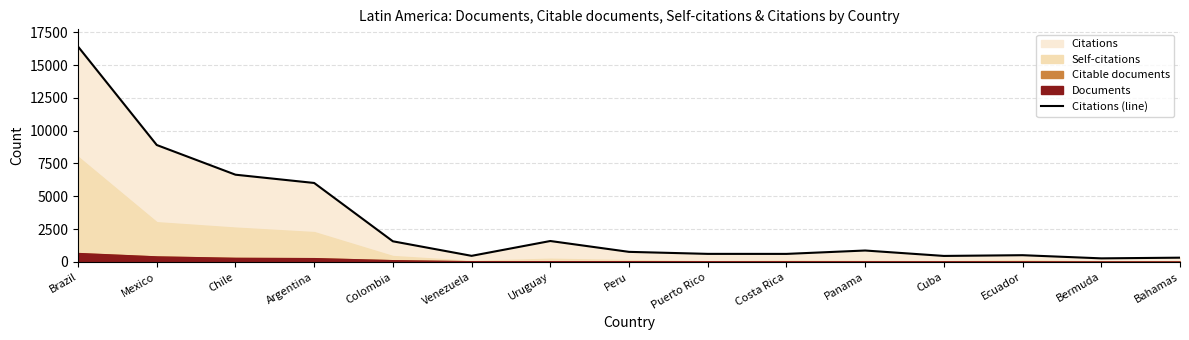

What is the sum of all values?

45990